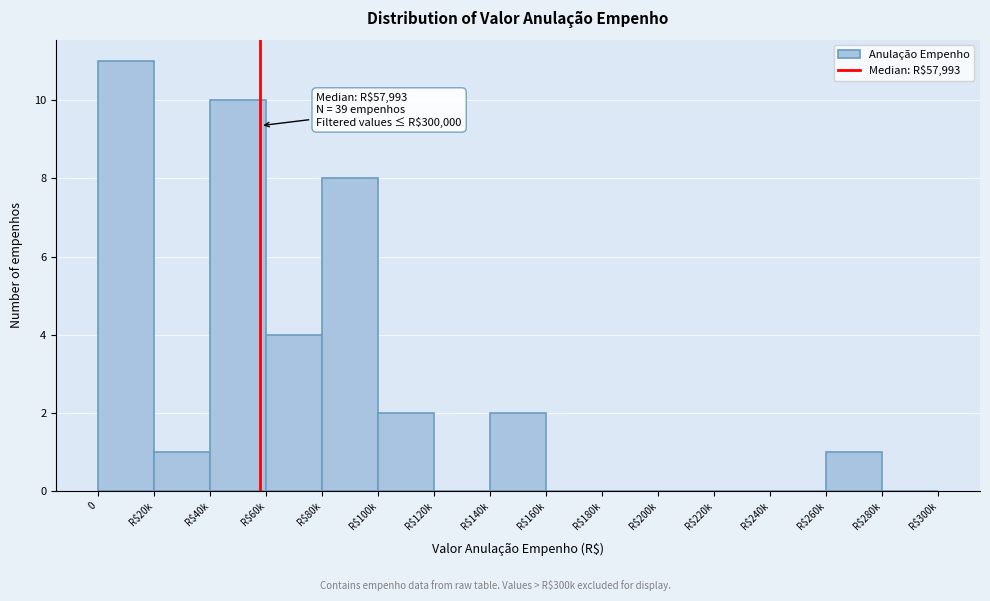

Is it true that the value at R$120k is -6?

False